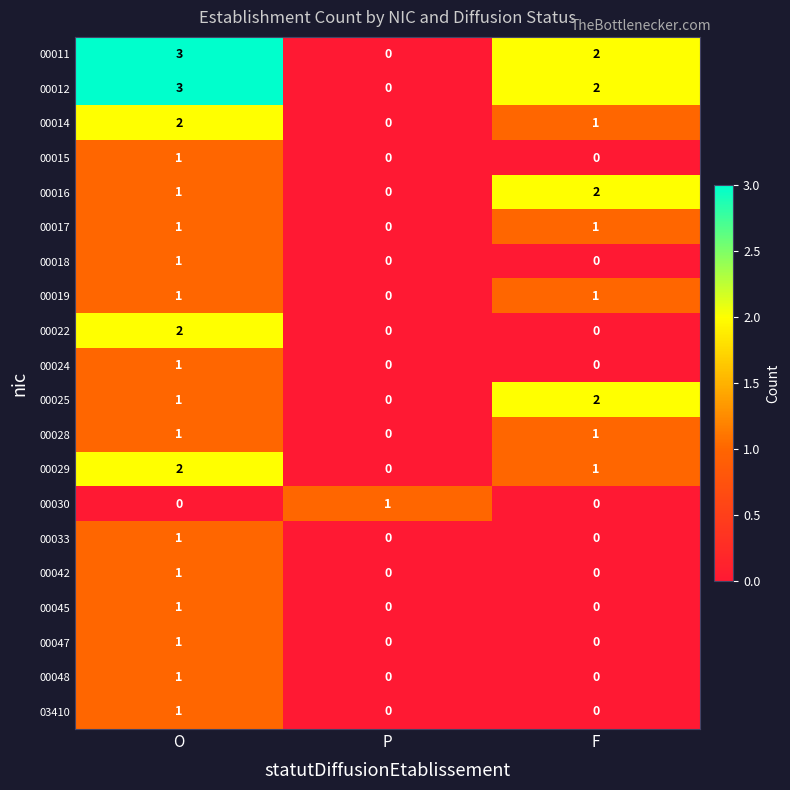

True or false: 00018 has a value of -1 at F.

False